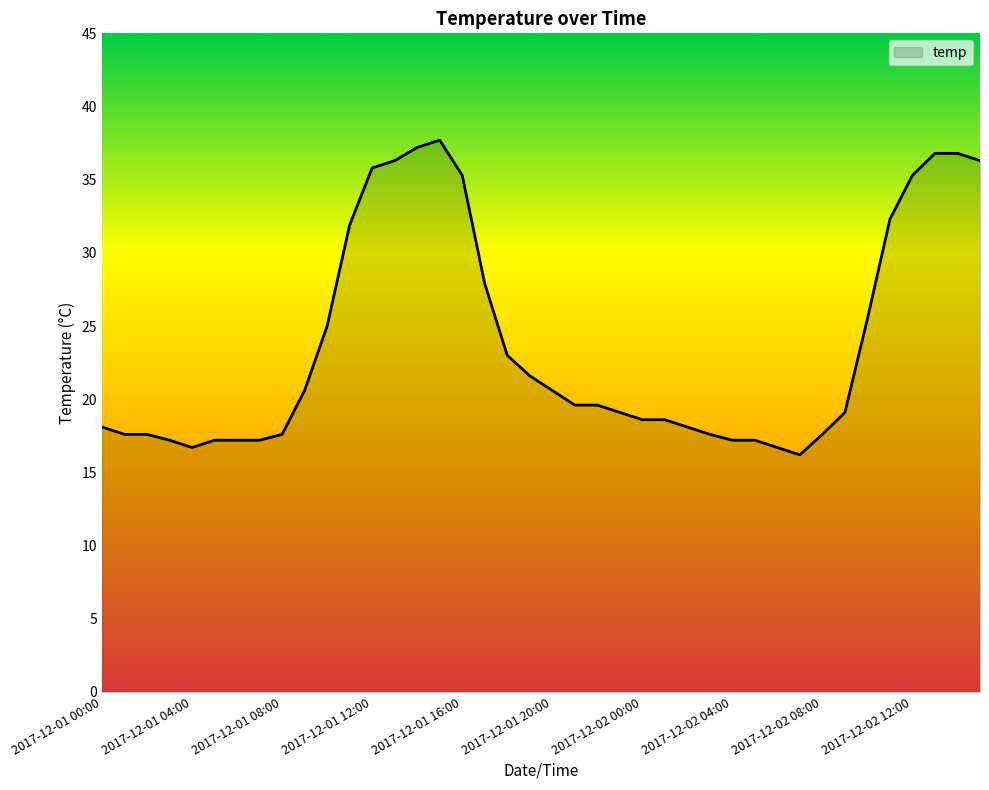

What is the minimum value shown in the chart?

16.2